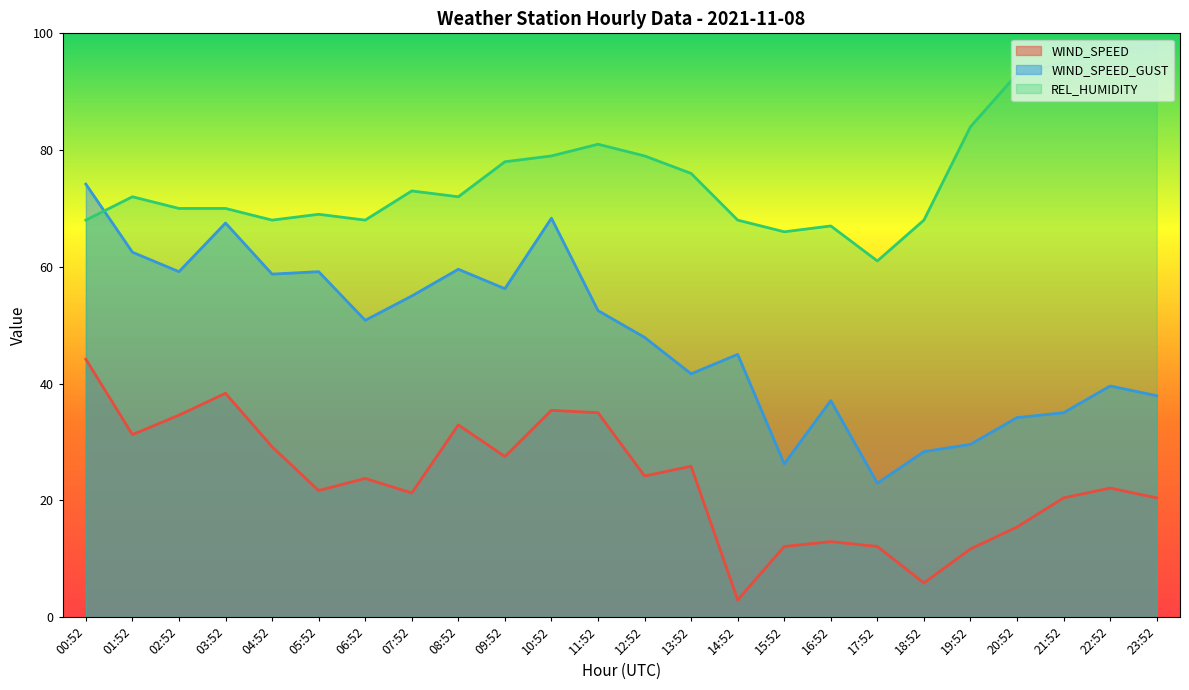

How many values in the WIND_SPEED series exceed 23?

12